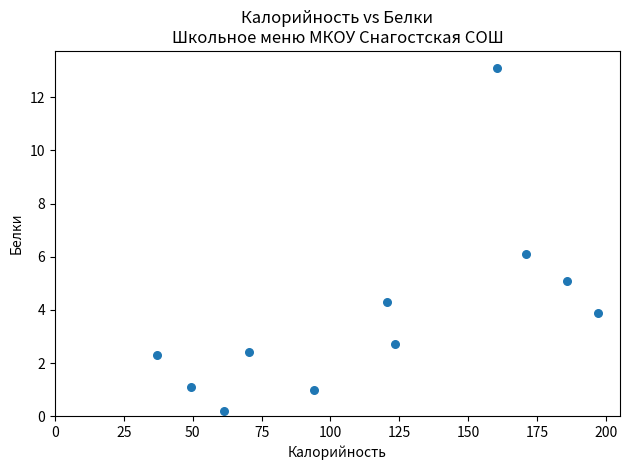

What is the average X value?

115.4